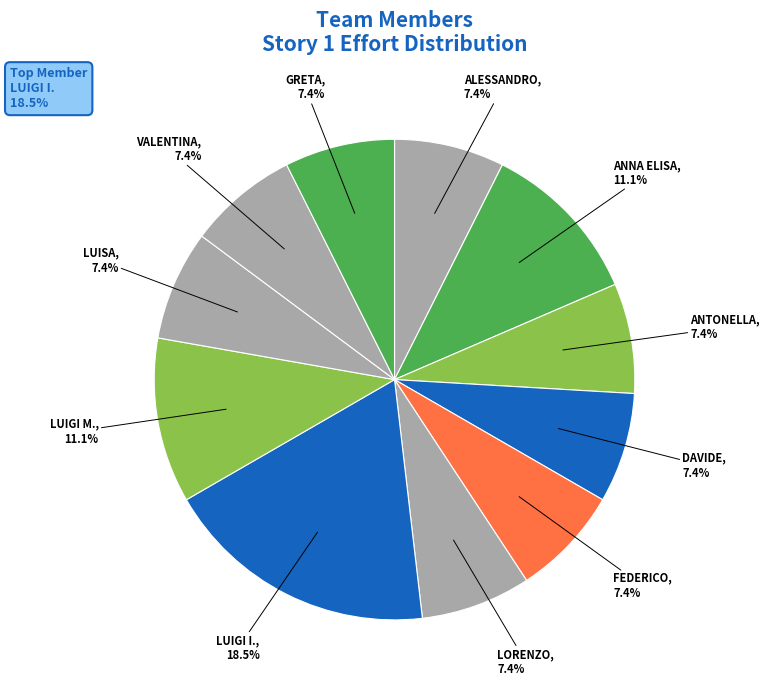

Does any single category account for the majority?

No